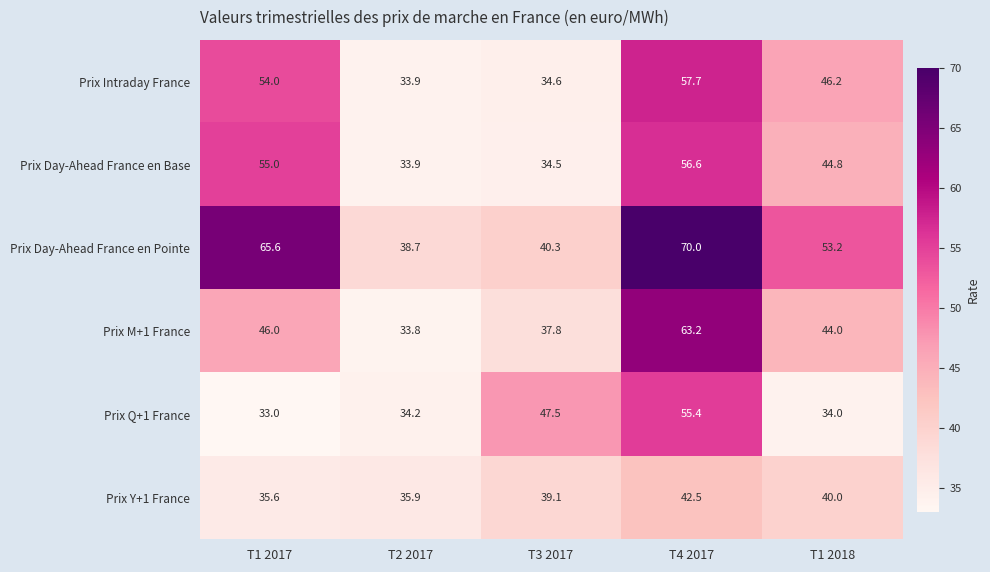

What is the sum of the Prix Q+1 France values at T1 2018 and T1 2017?

67.0